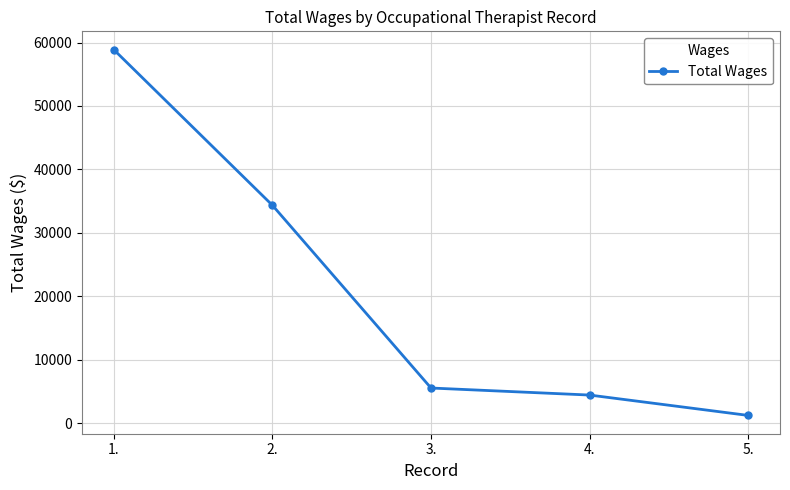

What is the change in value from 1. to 5.?

-57672